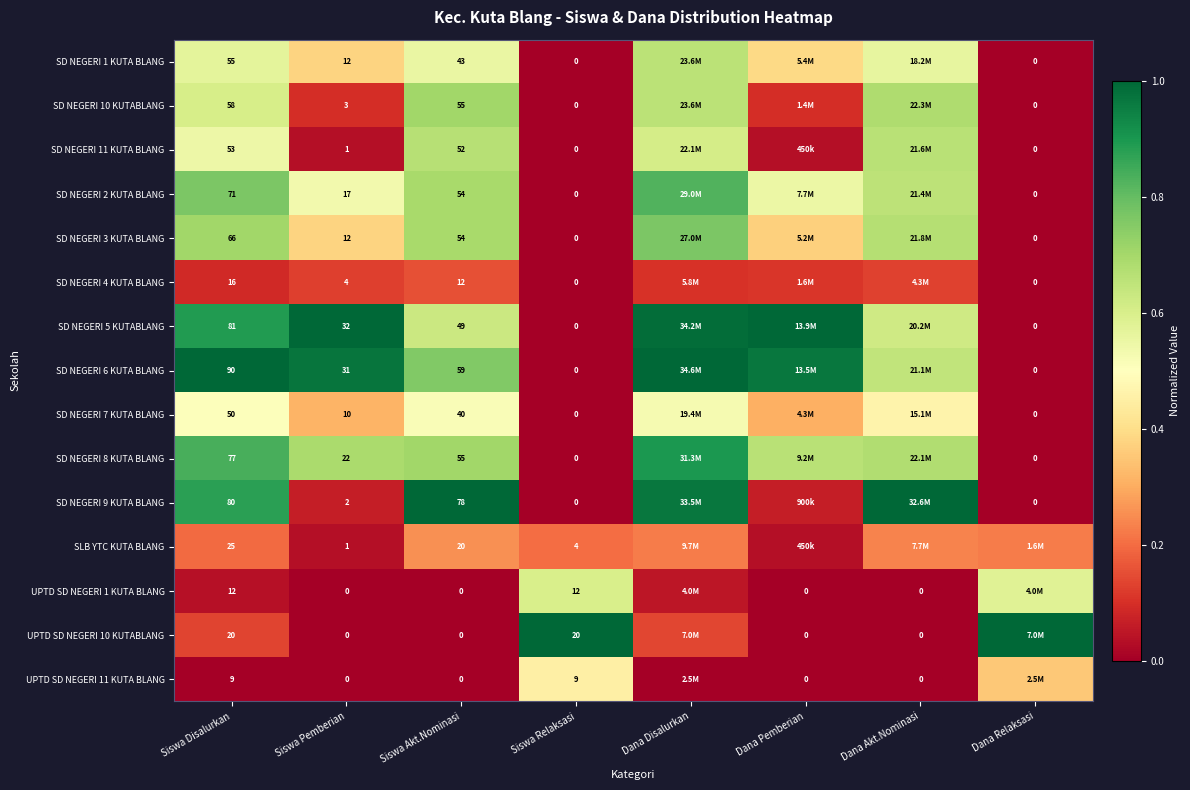

The value of SD NEGERI 9 KUTA BLANG at Siswa Pemberian is 0.1. True or false?

False